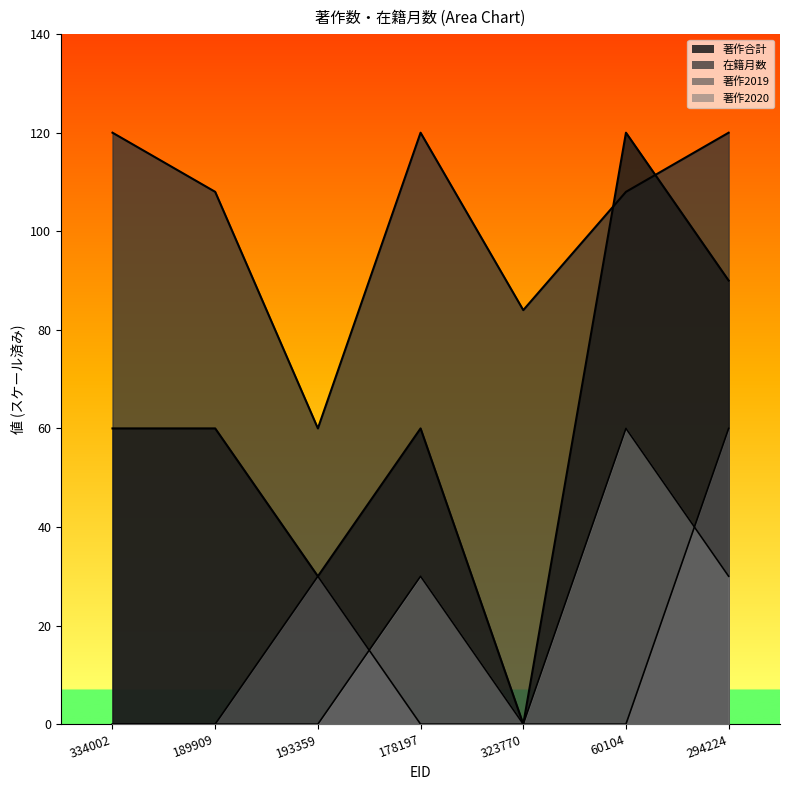

At which category does 著作合計 reach its first local peak?

178197